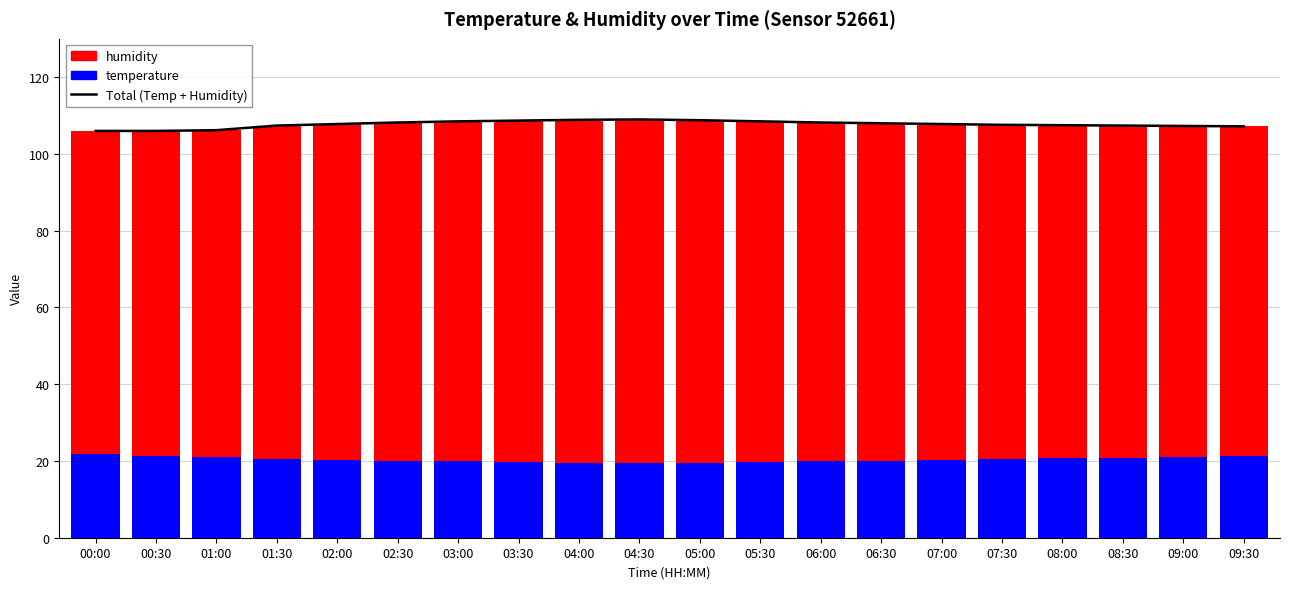

At 02:30, list the series in order from smallest to largest.

temperature, humidity, Total (Temp + Humidity)